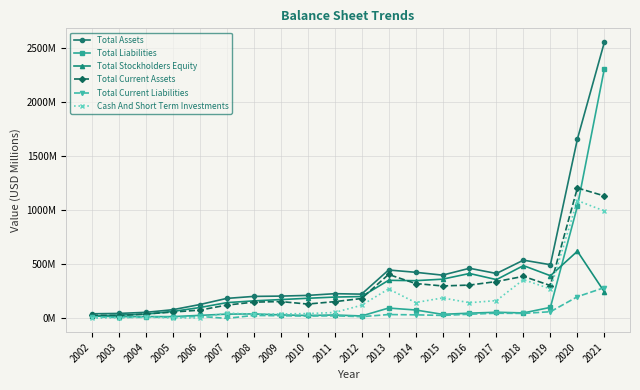

In Total Stockholders Equity, how many points are higher than both neighbors (excluding endpoints)?

4